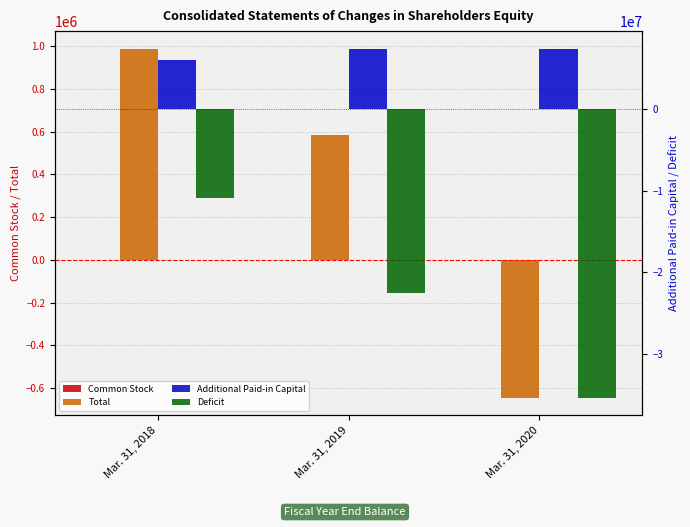

Which series has the largest total across all categories?

Additional Paid-in Capital